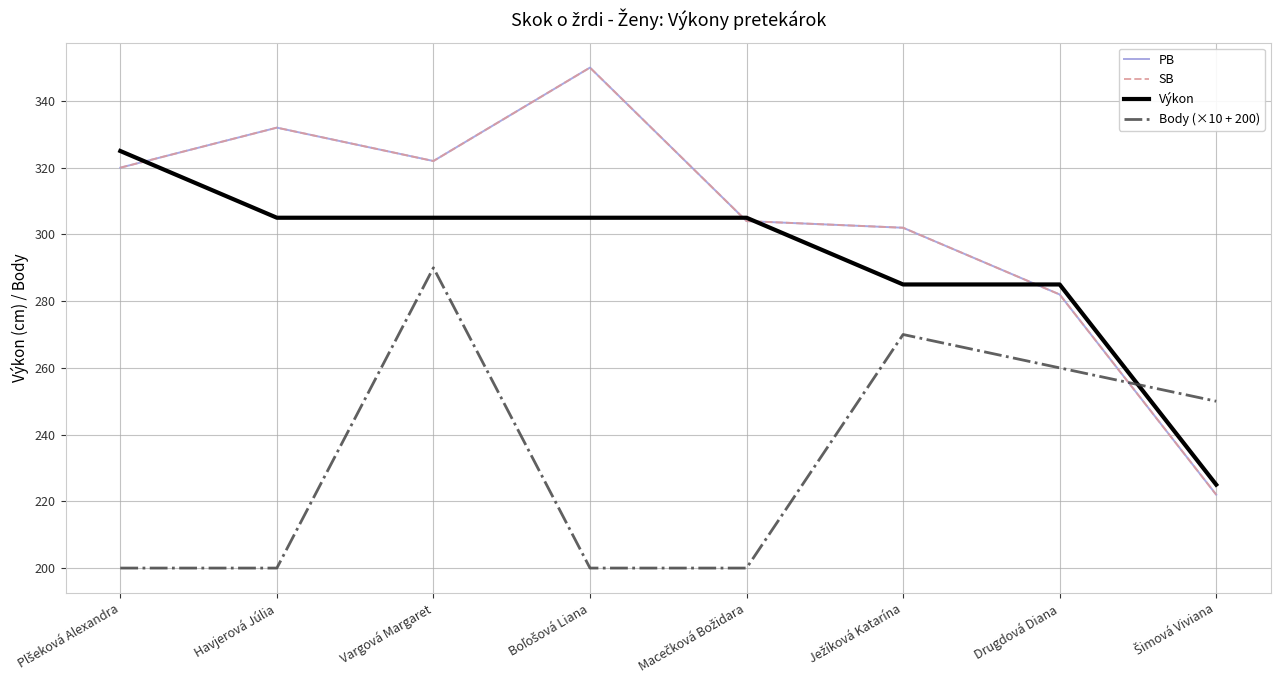

Does the chart have visible grid lines?

Yes